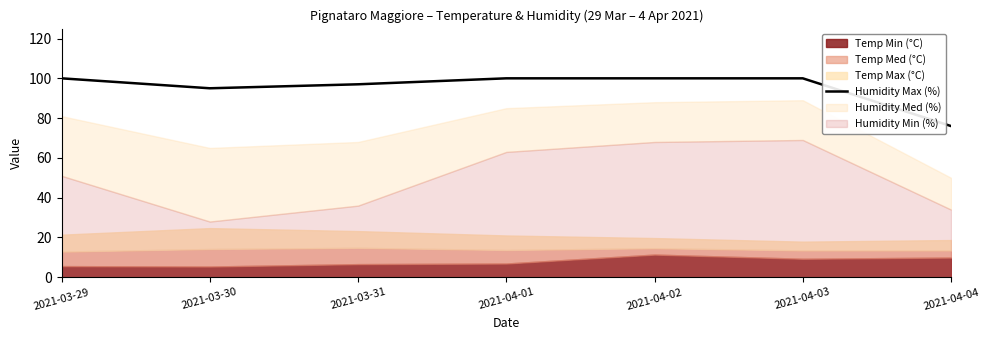

True or false: Humidity Max (%) has a value of 100 at 2021-04-03.

True